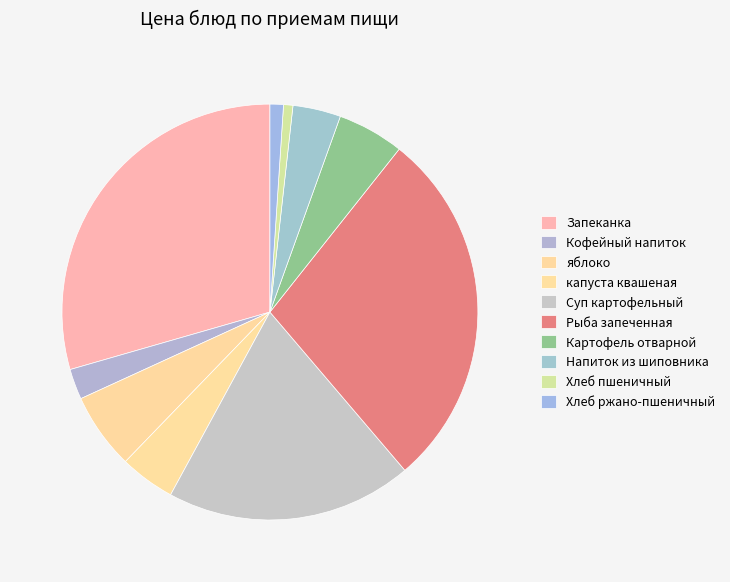

Is there a majority slice in this chart?

No